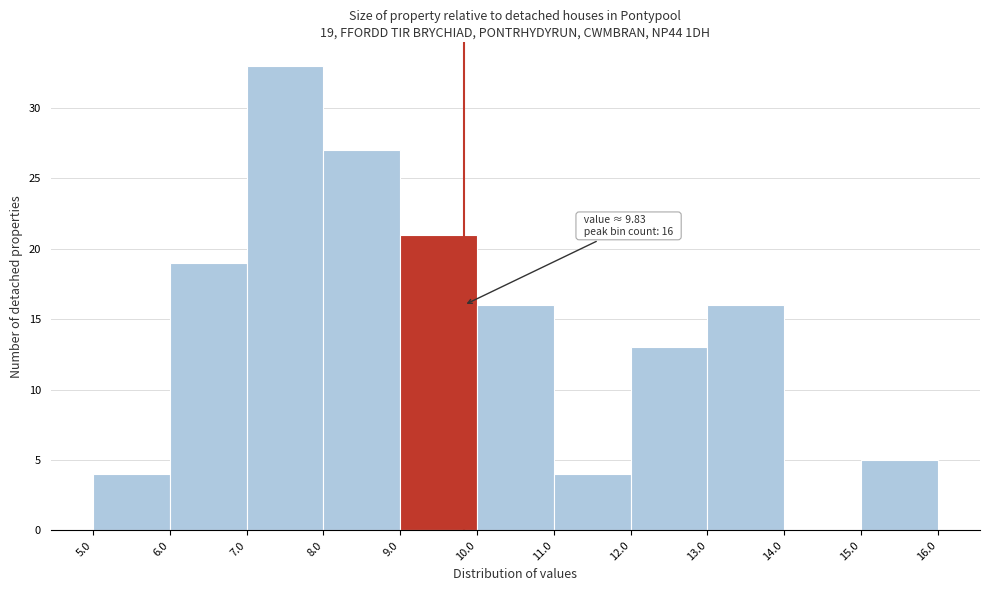

Which range on the x-axis has the tallest bar?

7.0 to 8.0